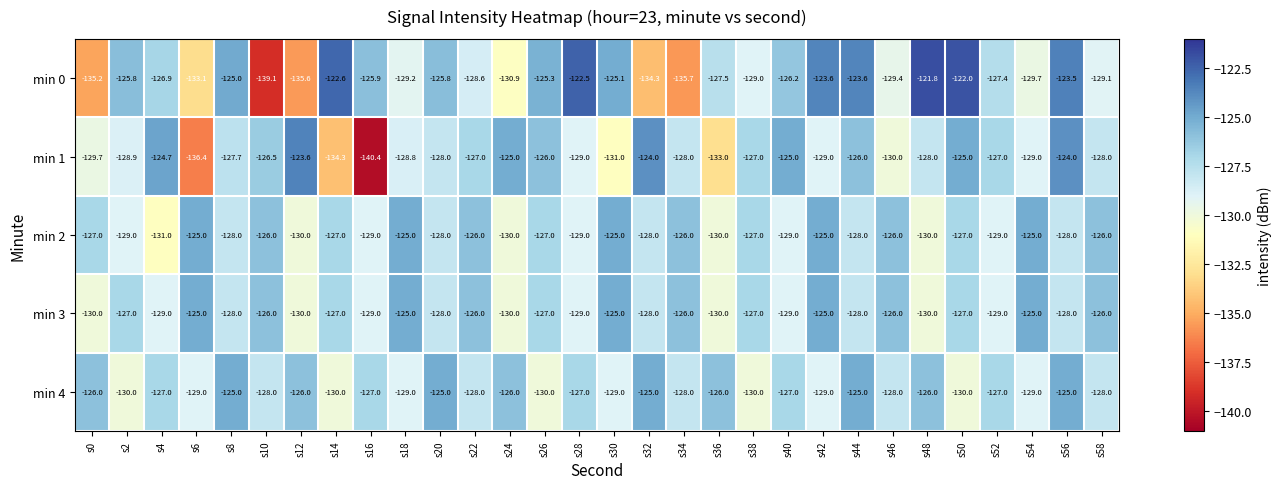

What is the sum of the min 0 values at s44 and s6?

-256.7